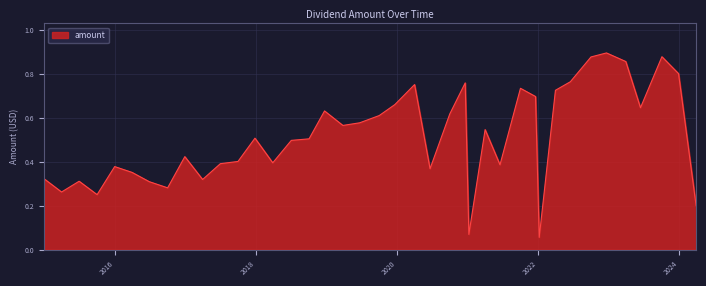

What is the smallest value displayed?

0.1